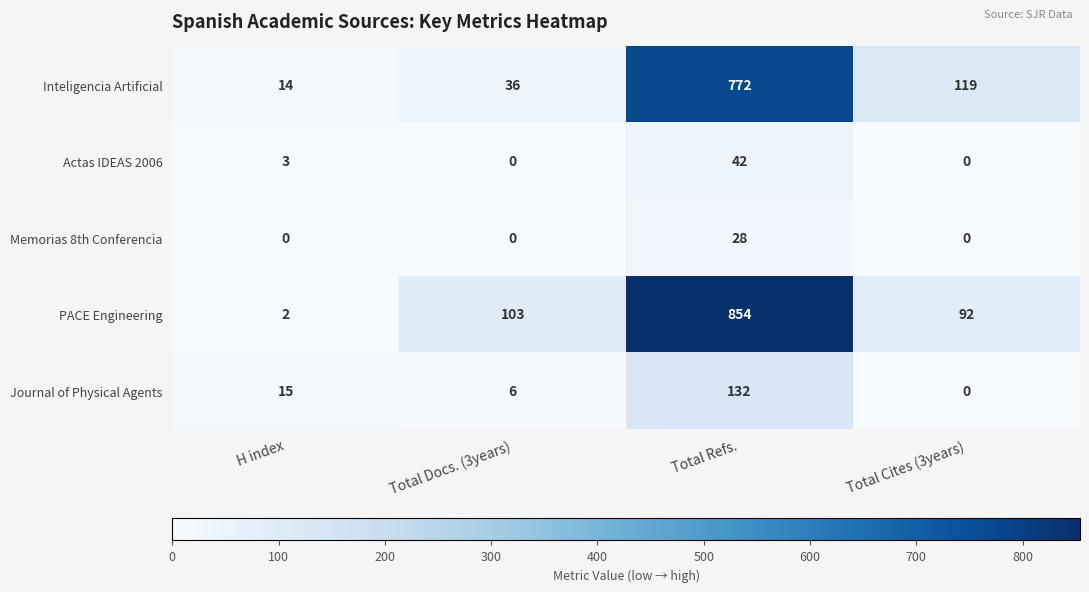

Which category has the lowest value in the Journal of Physical Agents series?

Total Cites (3years)